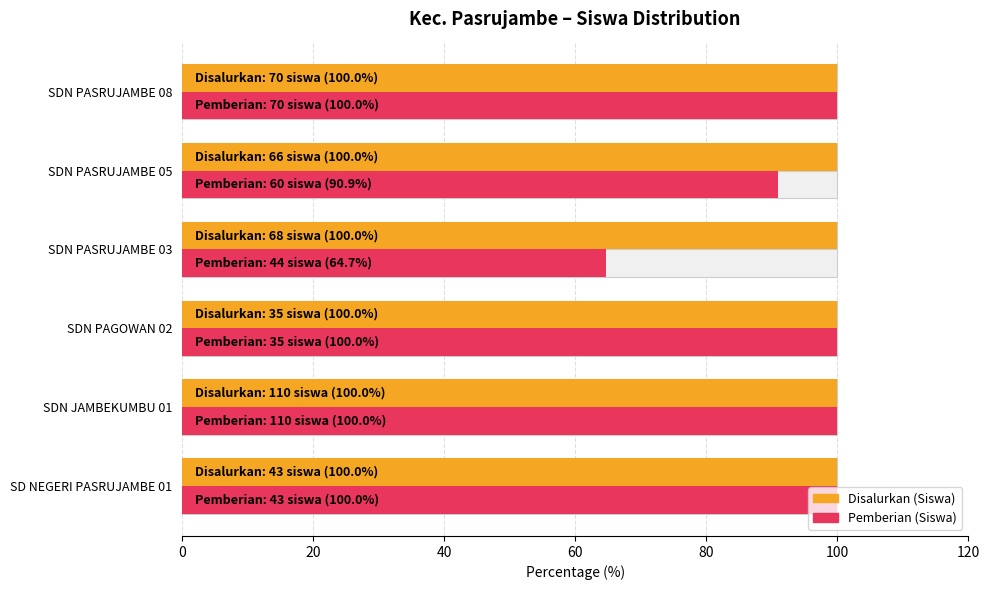

The value of Pemberian (Siswa) at SDN PASRUJAMBE 03 is 39.4. True or false?

False